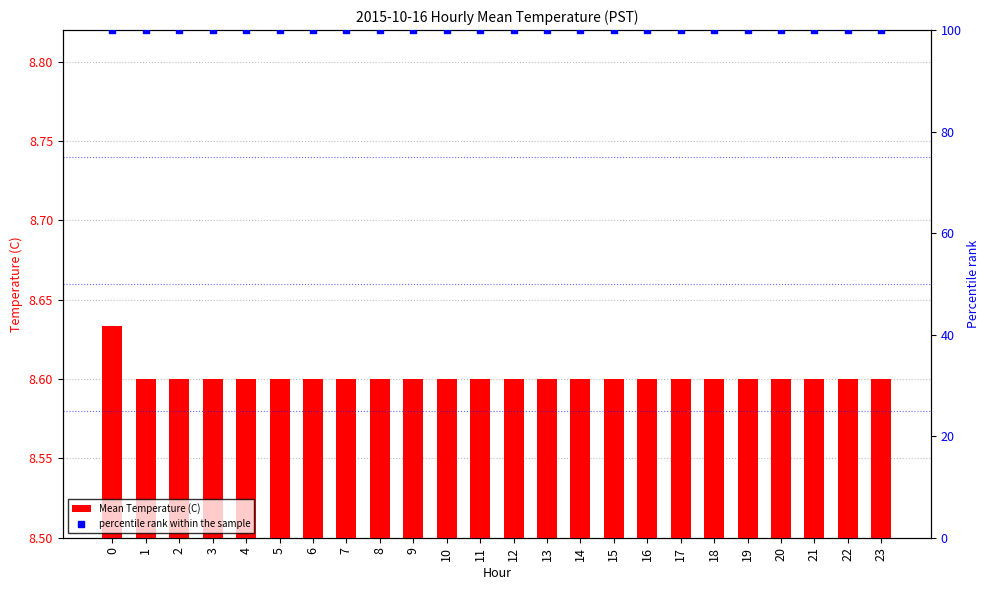

Is the value of Mean Temperature (C) at 7 greater than the value of percentile rank within the sample at 21?

No